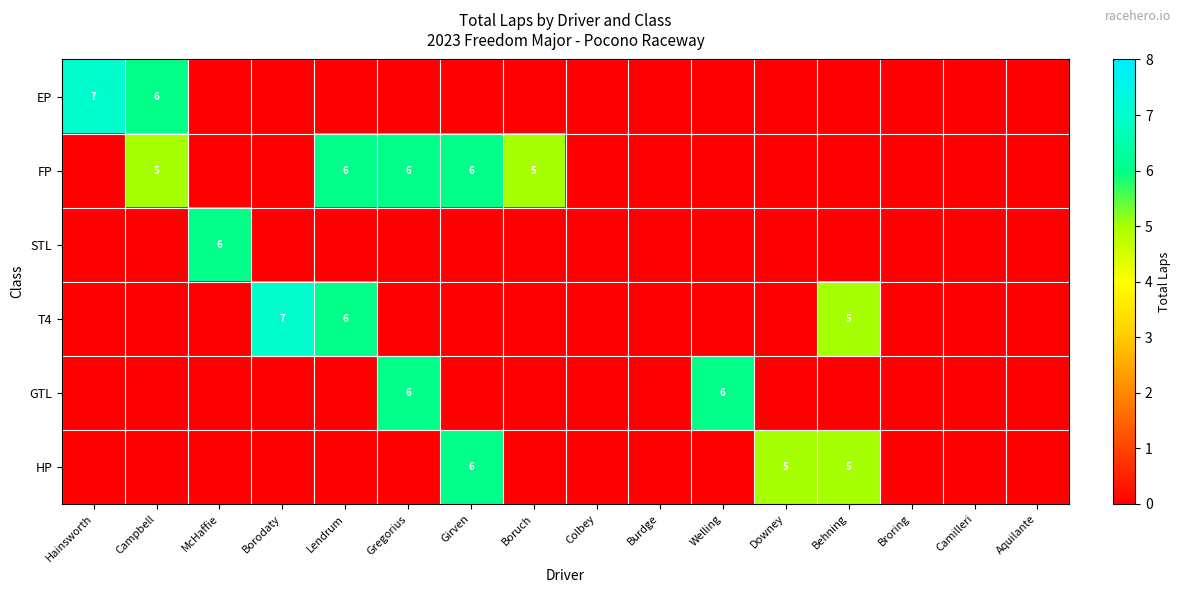

The HP series shows 5 at Behning. True or false?

True